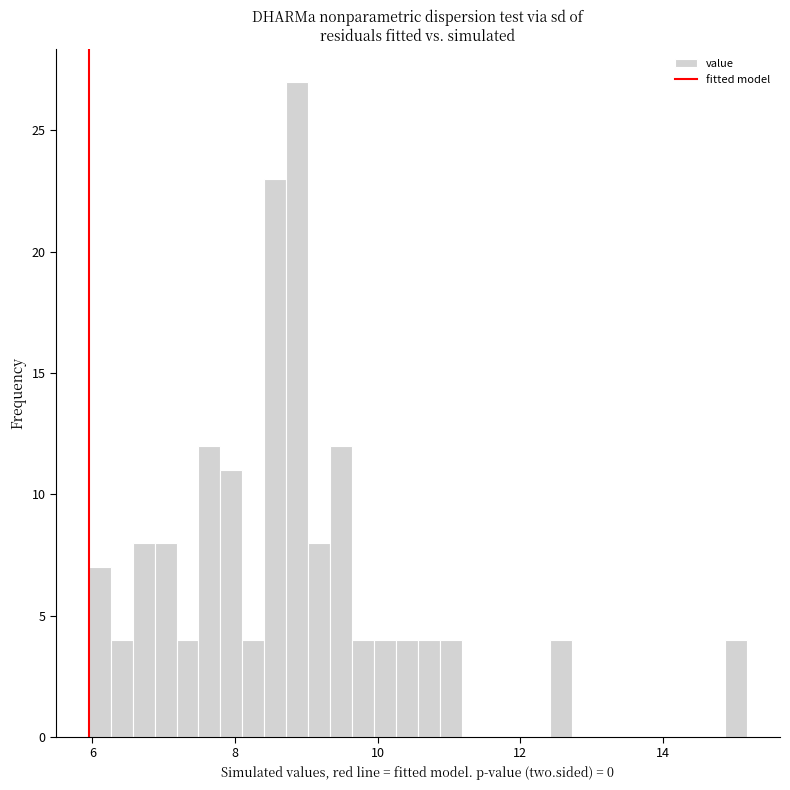

Read against the x-axis, roughly where is the centre of the tallest bar?

8.8